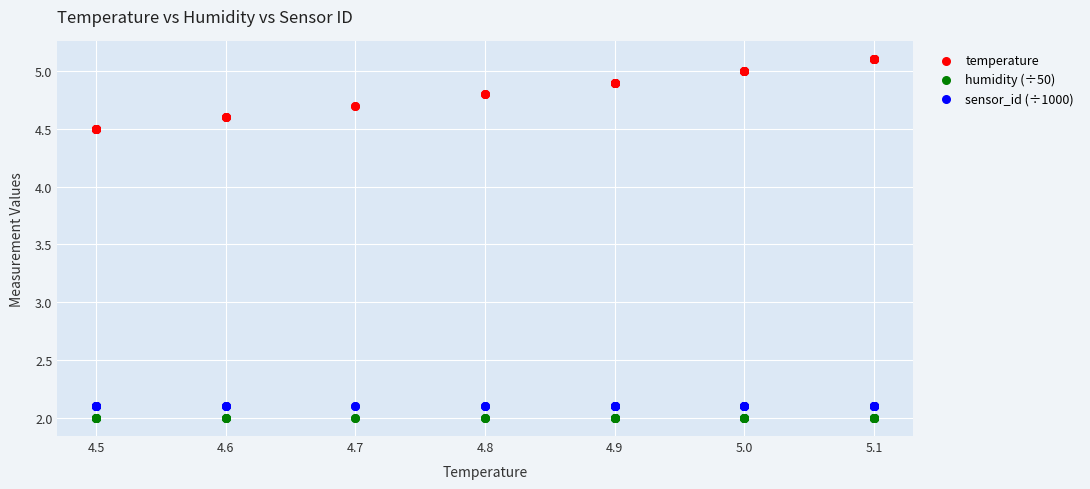

Which series reaches the maximum Y coordinate?

temperature